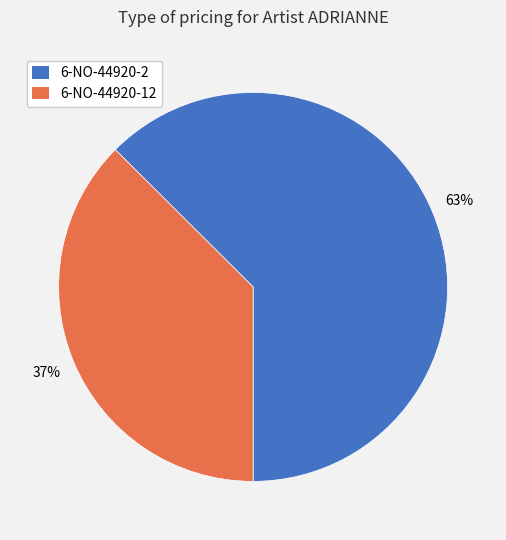

True or false: 6-NO-44920-12 accounts for 45% of the total.

False